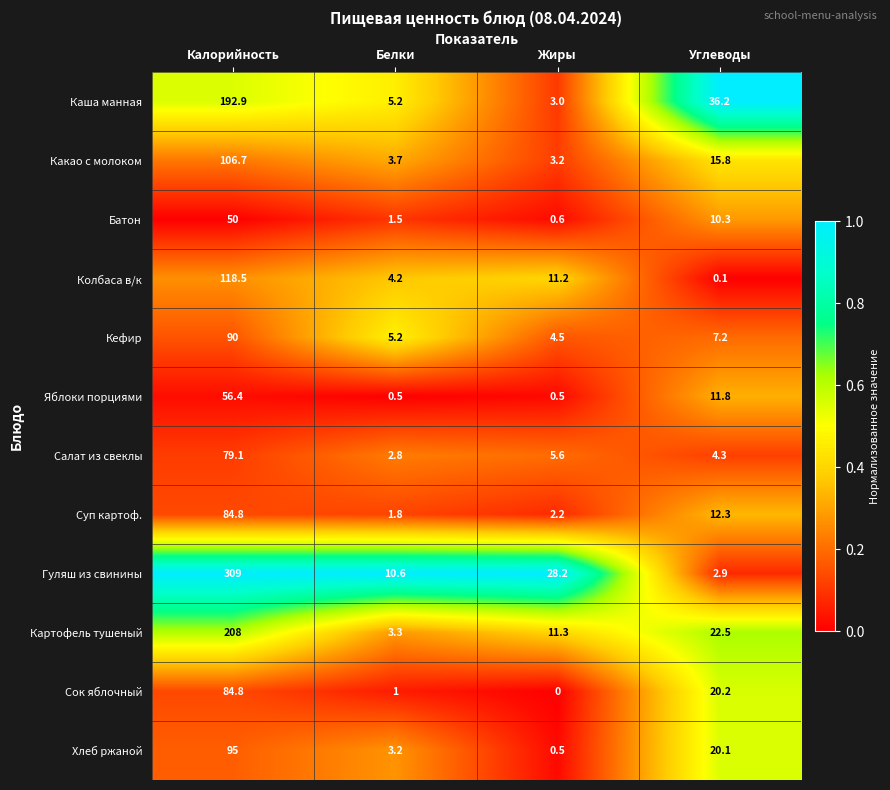

What is the difference between the Каша манная values at Углеводы and Жиры?

33.2